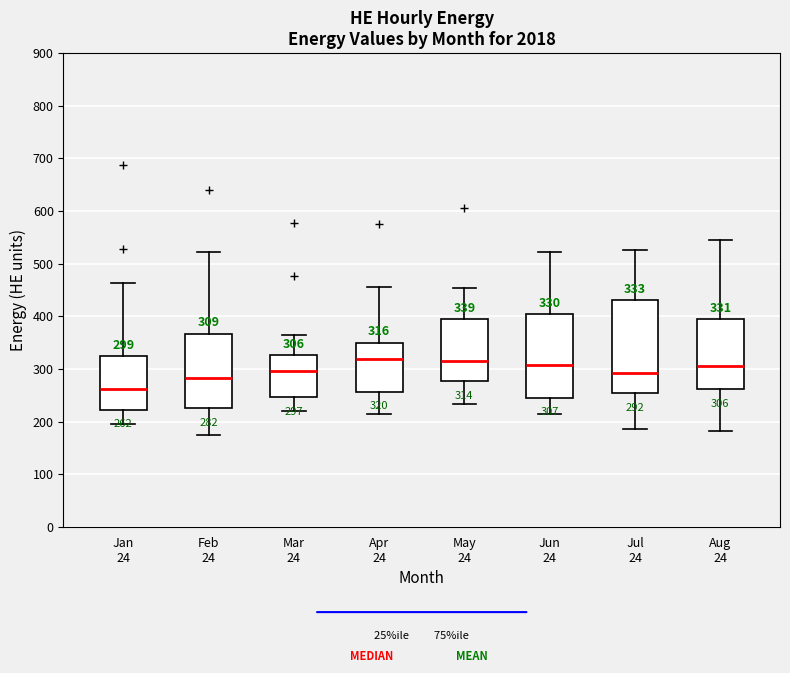

Which box has the lowest median line?

Jan 24